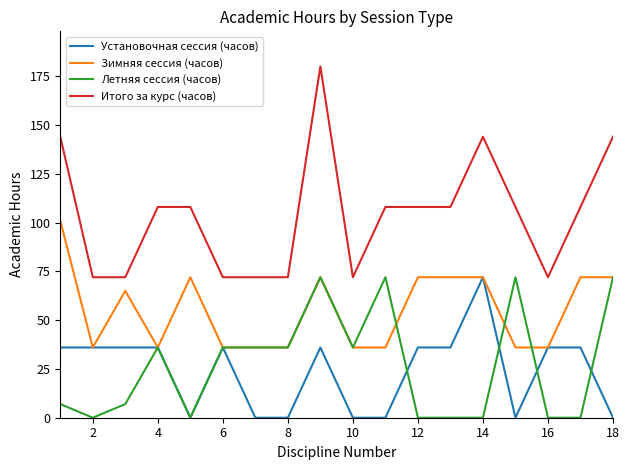

True or false: Зимняя сессия (часов) and Итого за курс (часов) cross at least once.

False